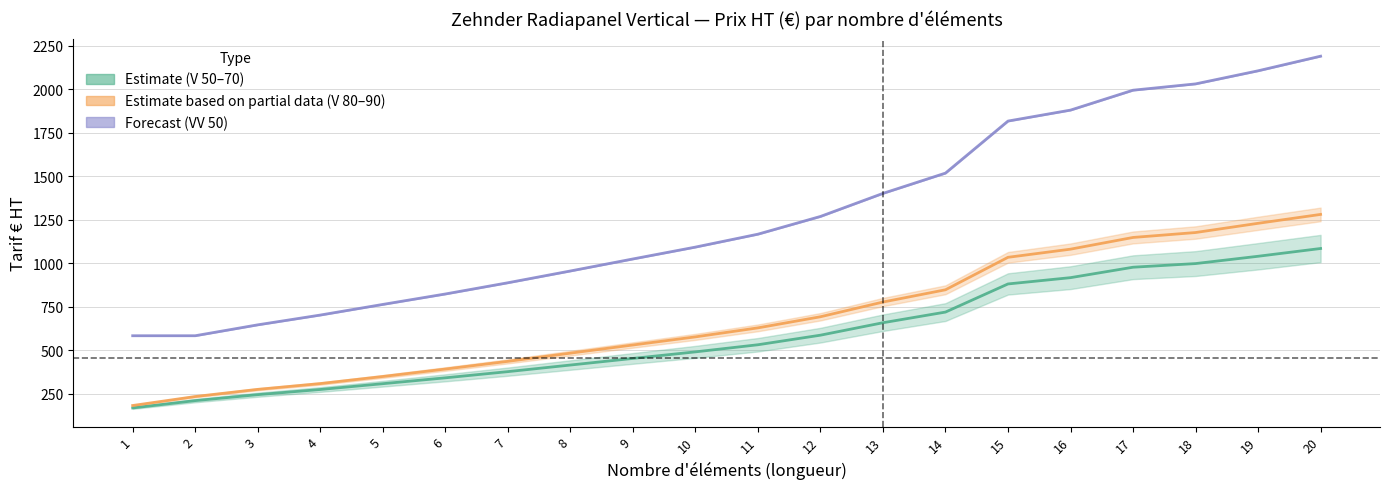

How many data points in V 60 are less than 628?

10